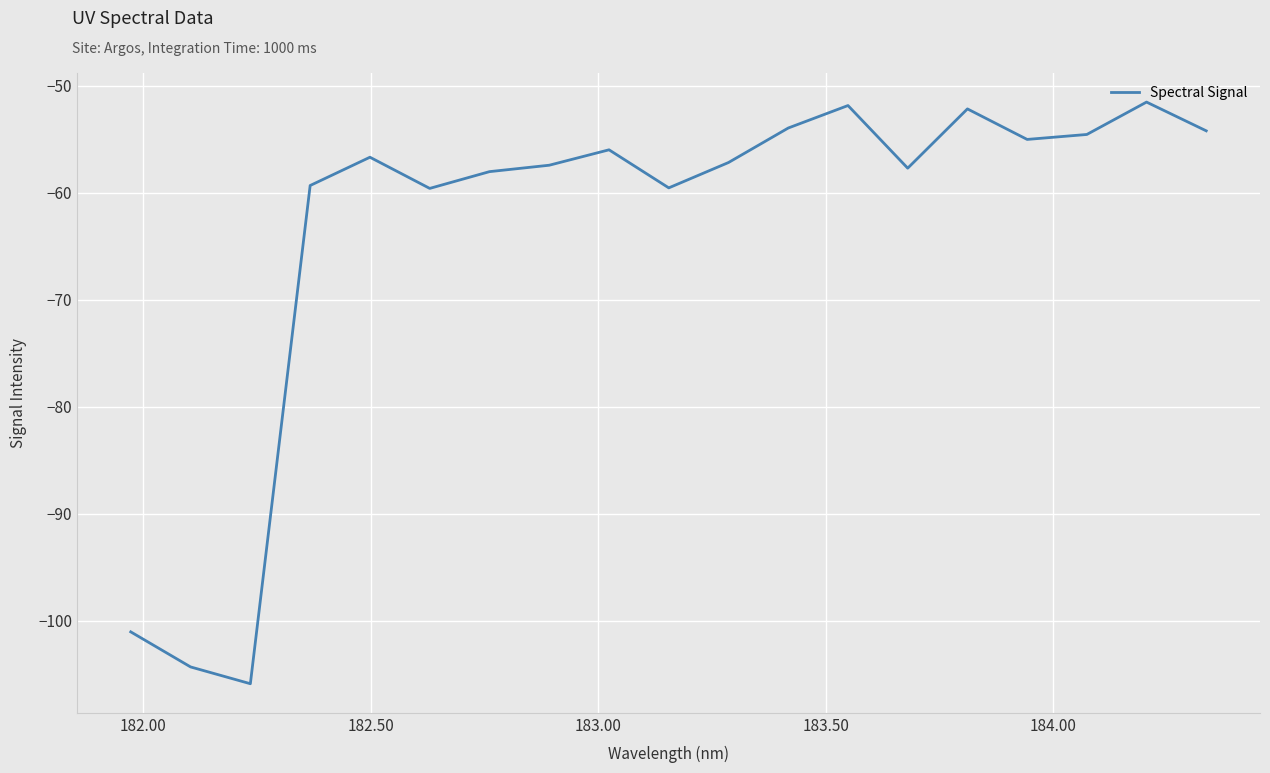

What is the difference between the maximum and minimum values?

54.4